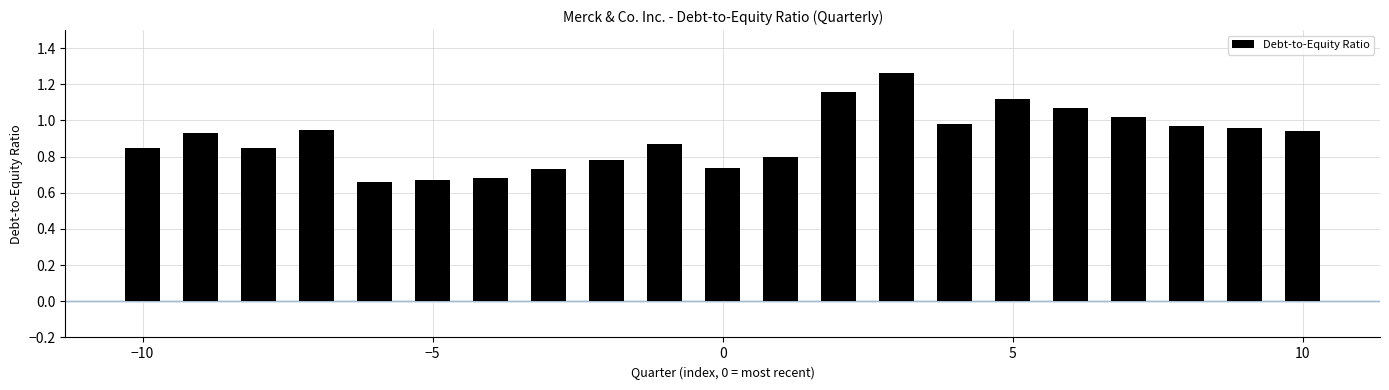

What is the difference between the maximum and minimum values?

0.6